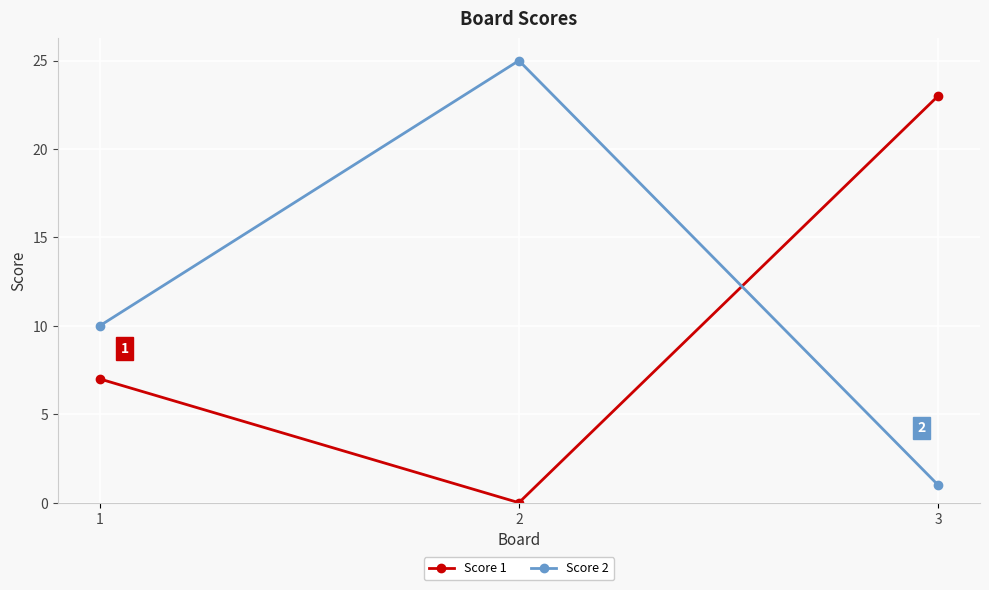

List the series in order of their overall mean, lowest first.

Score 1, Score 2